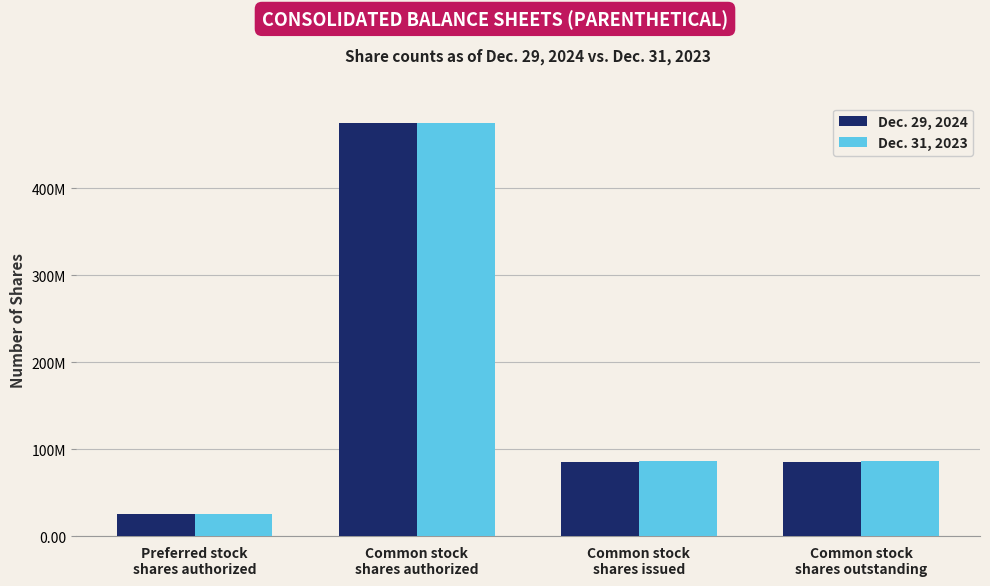

What is the maximum value for Dec. 31, 2023?

475000000